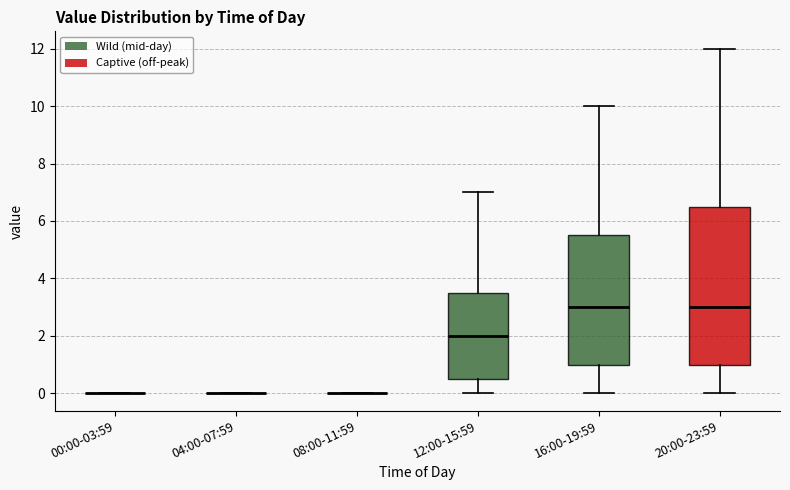

Comparing the boxes themselves (not the whiskers), which one is the tallest?

20:00-23:59